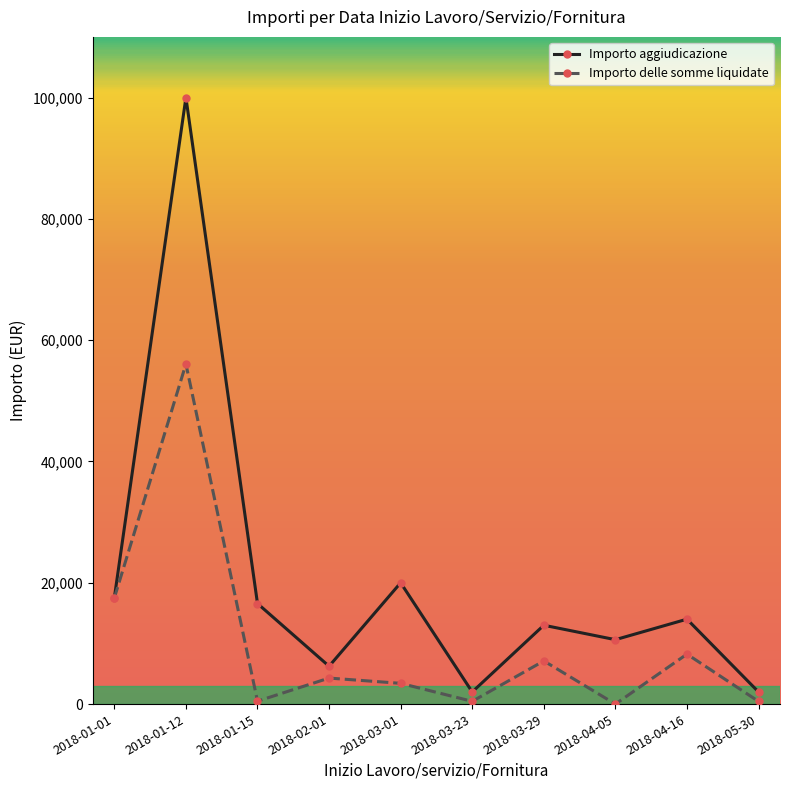

Is the value of Importo aggiudicazione at 2018-03-29 greater than the value of Importo delle somme liquidate at 2018-01-01?

No